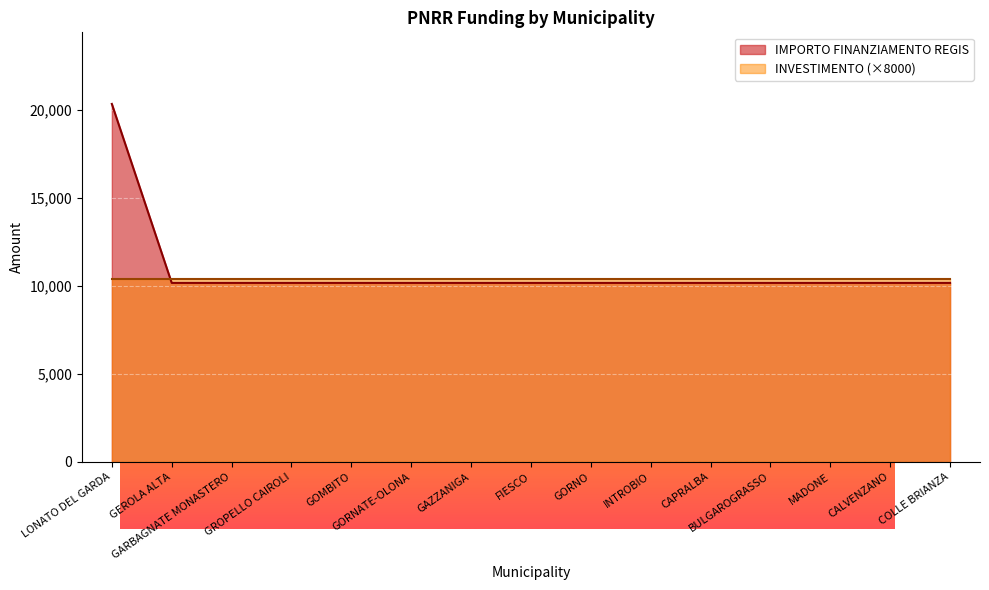

What value does the data have at INTROBIO, to the nearest 10?

10170